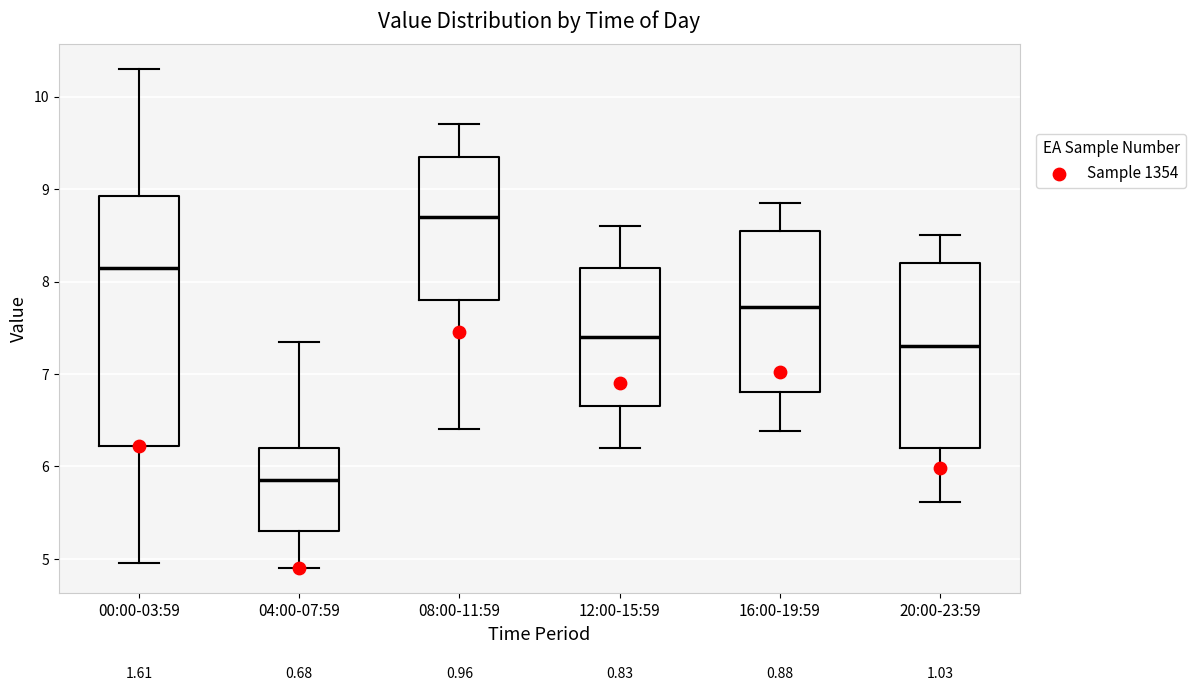

Reading left to right, read every box against the y-axis: the position of its median line, the range the box covers, and the ends of its whiskers. The values are not printed on the chart, so give them approximately, as read against the axis.

00:00-03:59: median 8.2, box 6.2 to 8.9, whiskers 5.0 to 10.3
04:00-07:59: median 5.9, box 5.3 to 6.2, whiskers 4.9 to 7.4
08:00-11:59: median 8.7, box 7.8 to 9.4, whiskers 6.4 to 9.7
12:00-15:59: median 7.4, box 6.7 to 8.2, whiskers 6.2 to 8.6
16:00-19:59: median 7.7, box 6.8 to 8.6, whiskers 6.4 to 8.9
20:00-23:59: median 7.3, box 6.2 to 8.2, whiskers 5.6 to 8.5